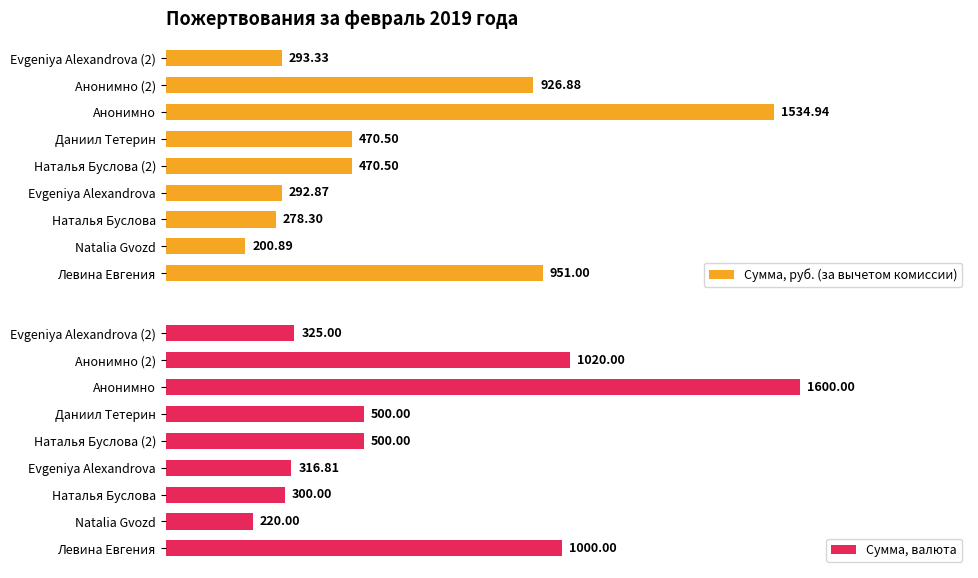

Between 0 and 3, which series saw the biggest shift?

Сумма, валюта